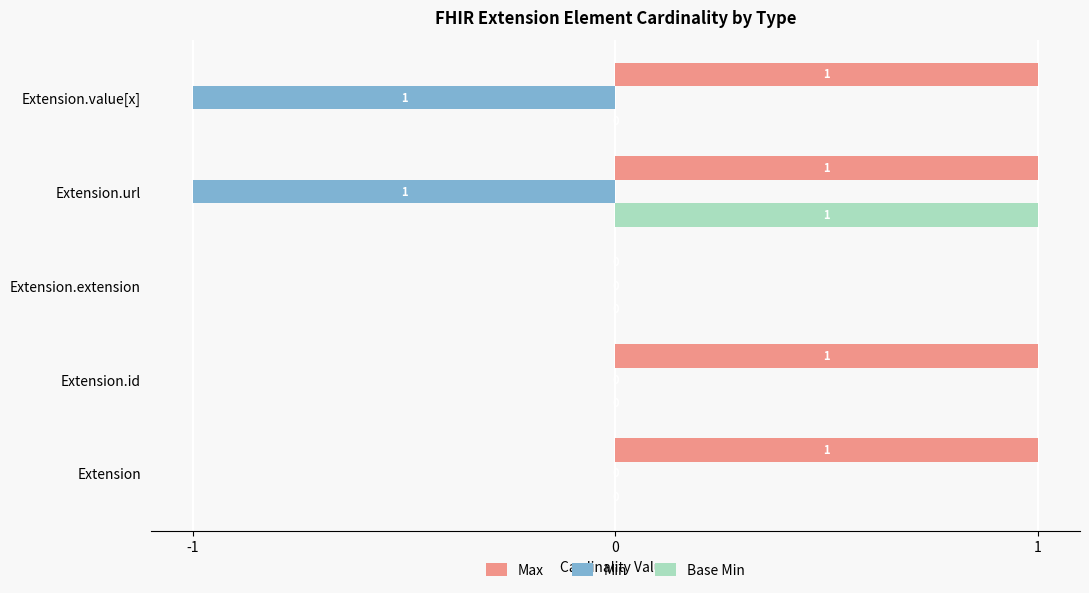

How many Base Min values are between 0 and 1?

5